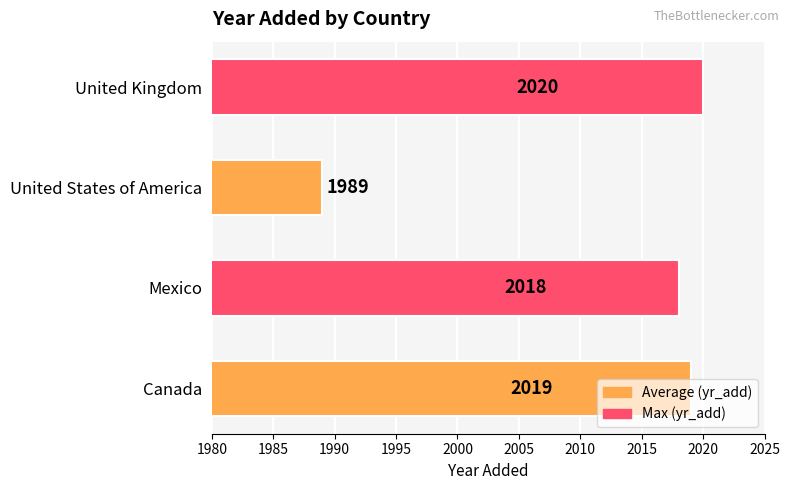

What is the smallest value displayed?

1989